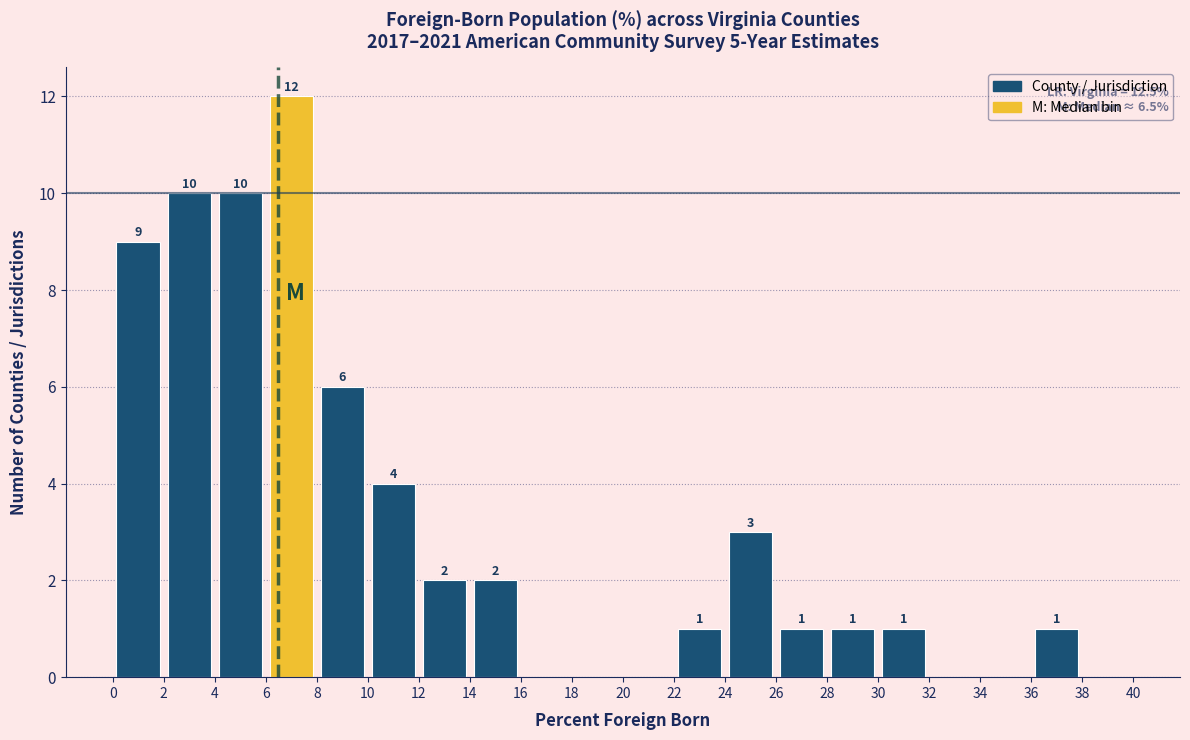

Over which range of the x-axis is the bar tallest?

6 to 8